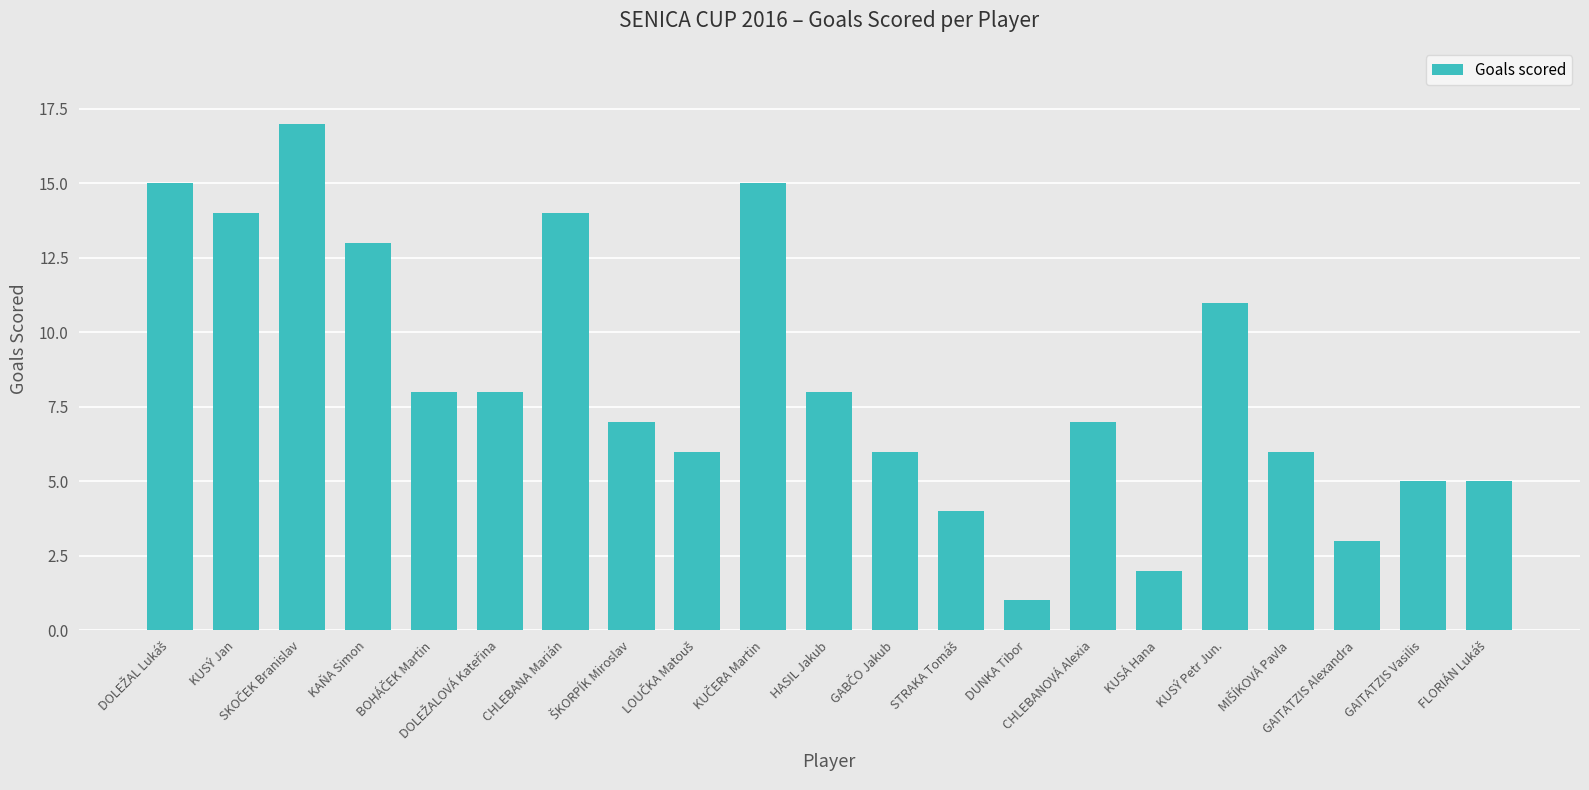

Count the number of categories in the chart.

21